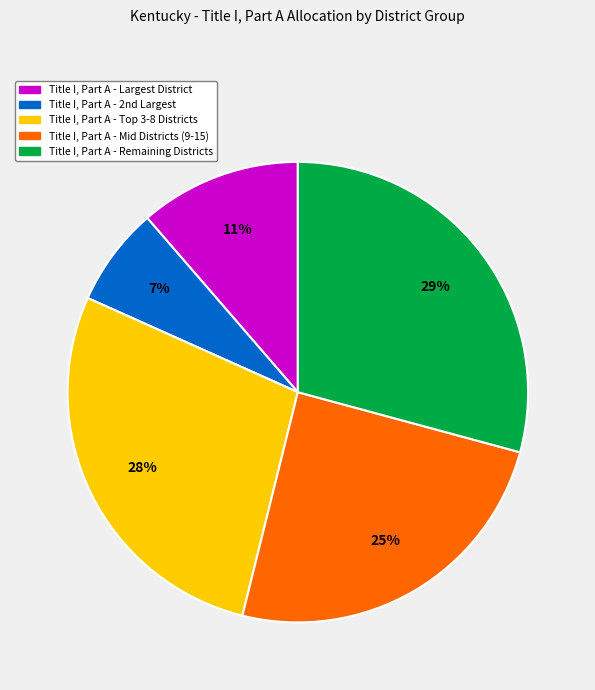

To the nearest percent, what portion does Title I, Part A - Largest District represent?

11%